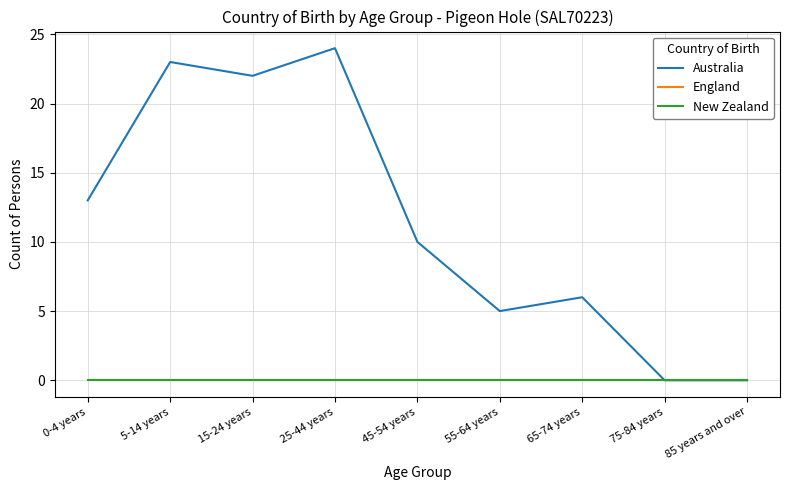

What is the label of the 4th point from the right?

55-64 years